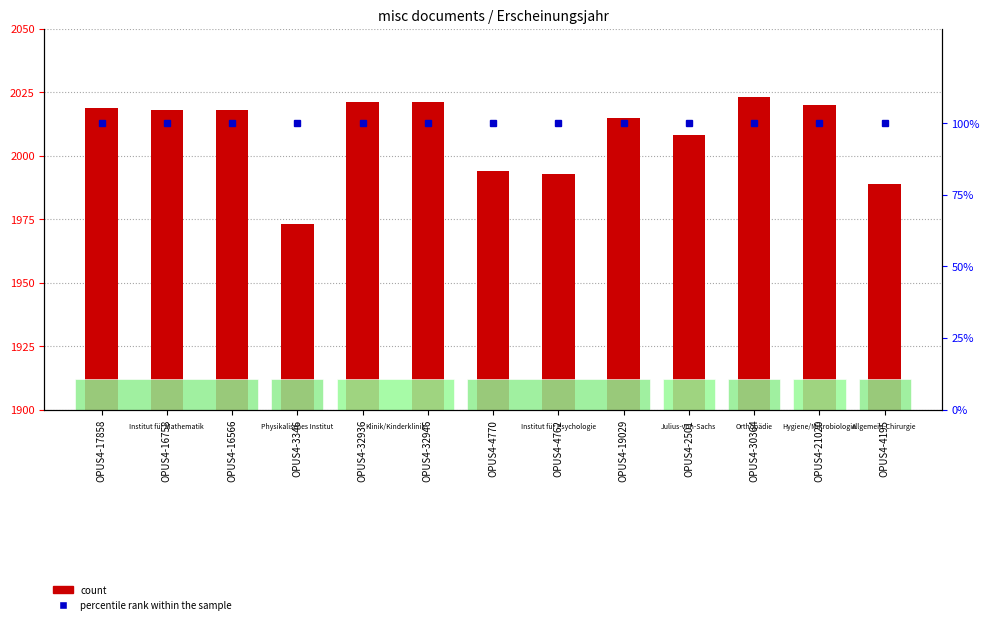

Rank the categories by count value from lowest to highest.

OPUS4-3346, OPUS4-4195, OPUS4-4762, OPUS4-4770, OPUS4-2501, OPUS4-19029, OPUS4-16758, OPUS4-16566, OPUS4-17858, OPUS4-21020, OPUS4-32936, OPUS4-32946, OPUS4-30364